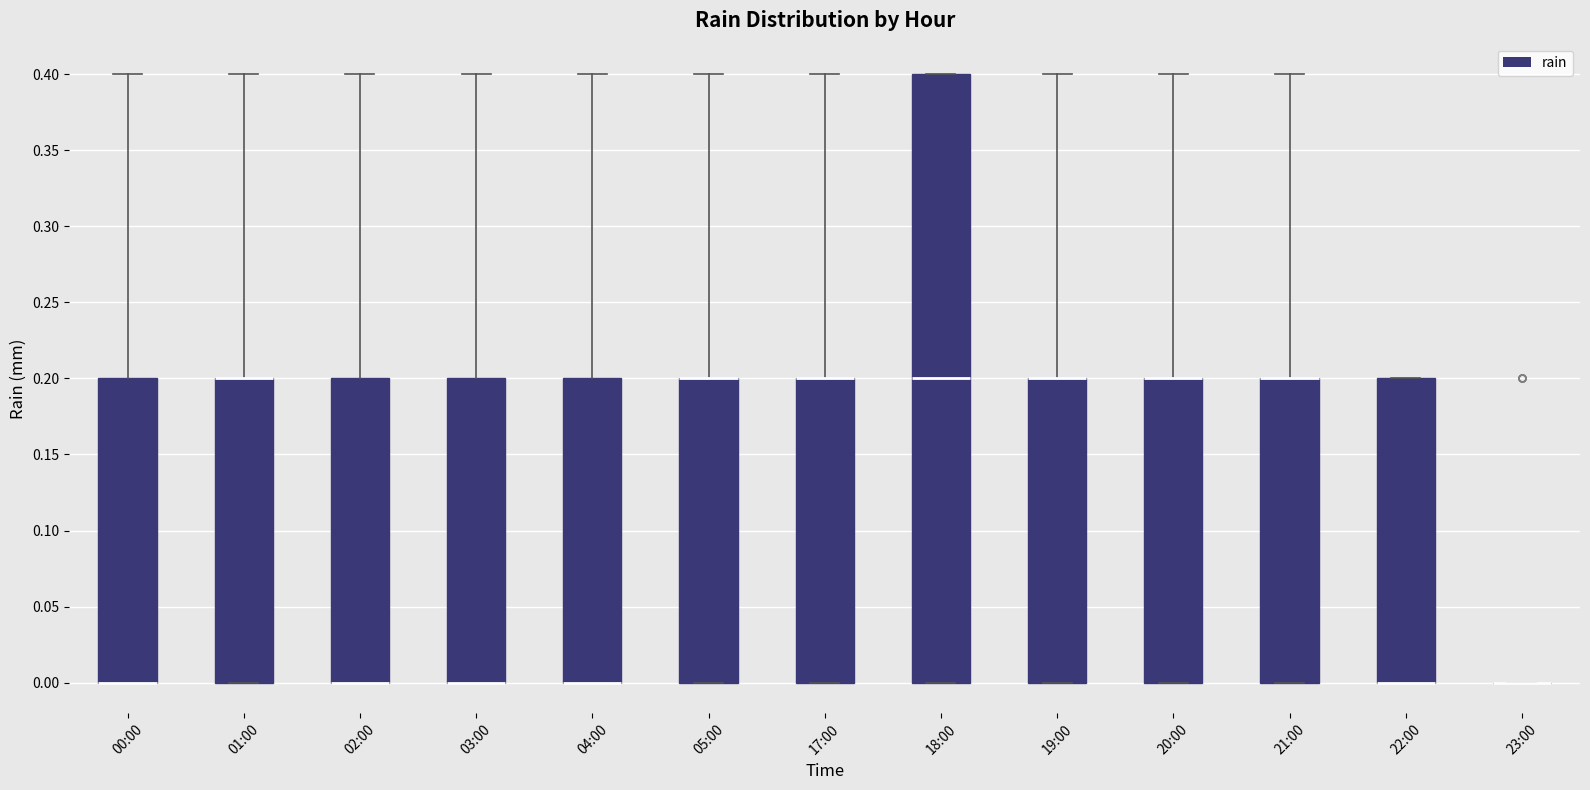

Reading left to right, read every box against the y-axis: the position of its median line, the range the box covers, and the ends of its whiskers. The values are not printed on the chart, so give them approximately, as read against the axis.

00:00: median 0.0 (drawn on the box's lower edge), box 0.0 to 0.2, whiskers 0.0 to 0.4
01:00: median 0.2 (drawn on the box's upper edge), box 0.0 to 0.2, whiskers 0.0 to 0.4
02:00: median 0.0 (drawn on the box's lower edge), box 0.0 to 0.2, whiskers 0.0 to 0.4
03:00: median 0.0 (drawn on the box's lower edge), box 0.0 to 0.2, whiskers 0.0 to 0.4
04:00: median 0.0 (drawn on the box's lower edge), box 0.0 to 0.2, whiskers 0.0 to 0.4
05:00: median 0.2 (drawn on the box's upper edge), box 0.0 to 0.2, whiskers 0.0 to 0.4
17:00: median 0.2 (drawn on the box's upper edge), box 0.0 to 0.2, whiskers 0.0 to 0.4
18:00: median 0.2, box 0.0 to 0.4, whiskers 0.0 to 0.4
19:00: median 0.2 (drawn on the box's upper edge), box 0.0 to 0.2, whiskers 0.0 to 0.4
20:00: median 0.2 (drawn on the box's upper edge), box 0.0 to 0.2, whiskers 0.0 to 0.4
21:00: median 0.2 (drawn on the box's upper edge), box 0.0 to 0.2, whiskers 0.0 to 0.4
22:00: median 0.0 (drawn on the box's lower edge), box 0.0 to 0.2, whiskers 0.0 to 0.2
23:00: box collapsed to a line at 0.0, whiskers 0.0 to 0.0